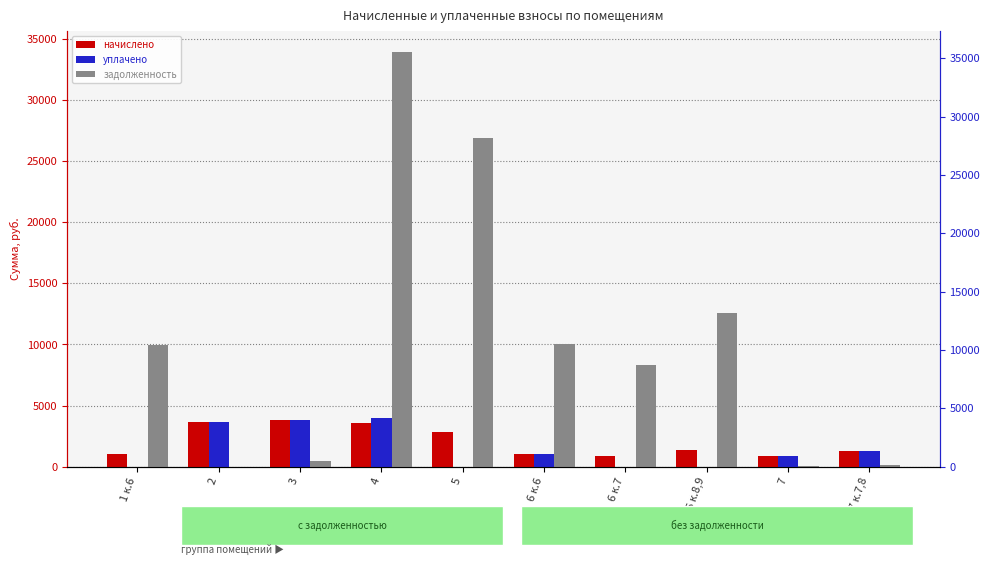

What is the label of the 1st bar from the right?

7 к.7,8